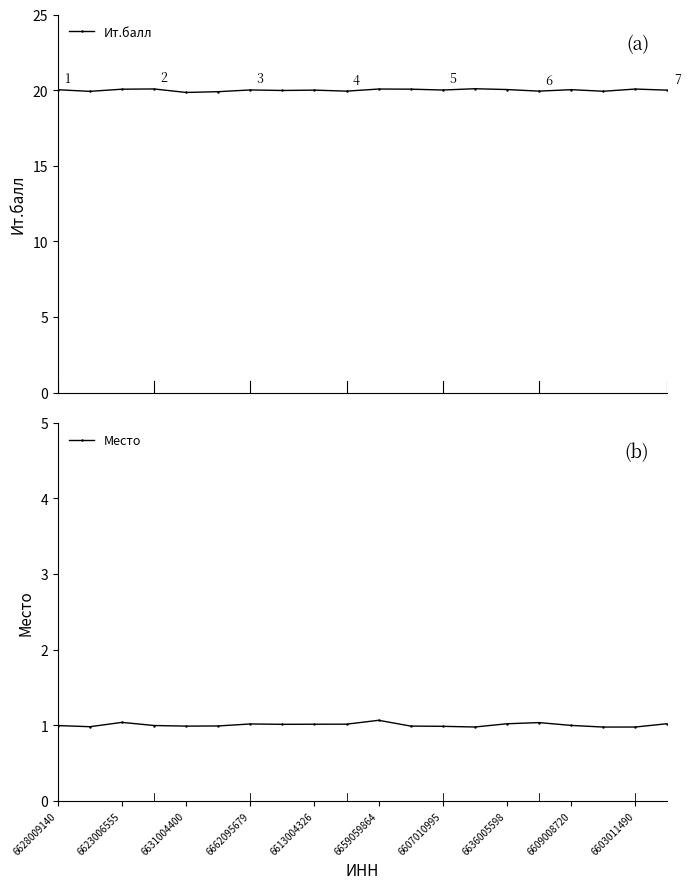

What is the value of the Ит.балл point at the 1st from the left?

20.0